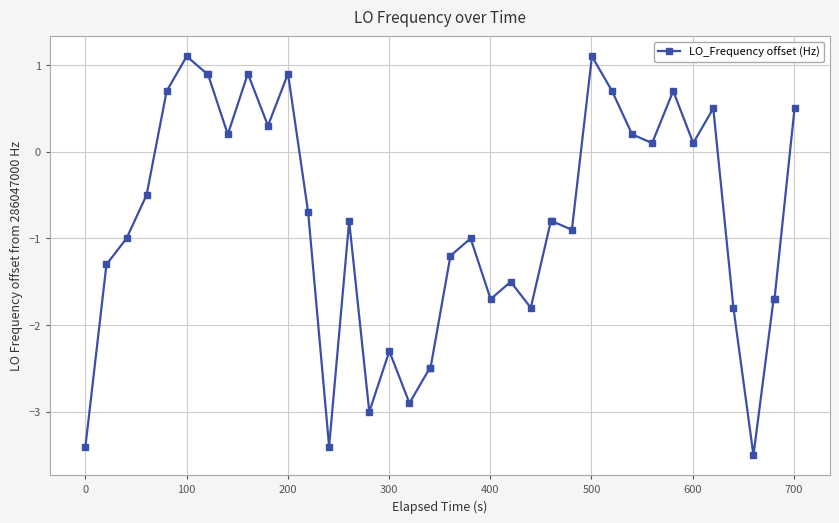

What is the maximum value shown in the chart?

1.1